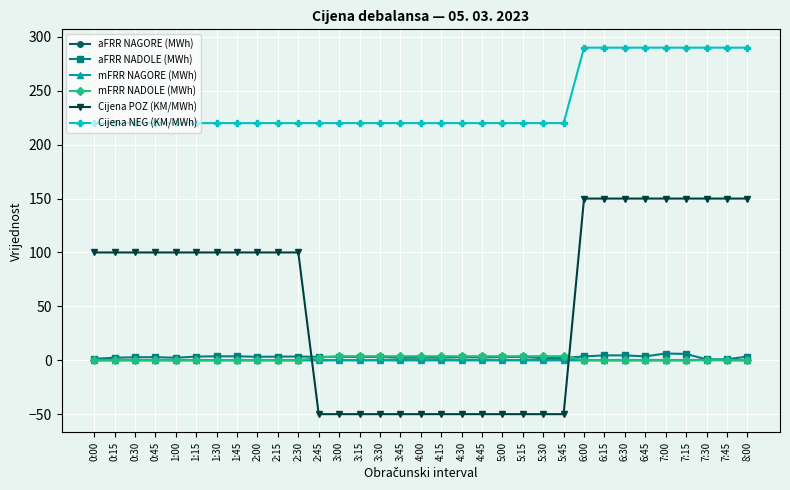

What is the difference between the second highest and minimum values in the aFRR NAGORE (MWh) series?

0.1